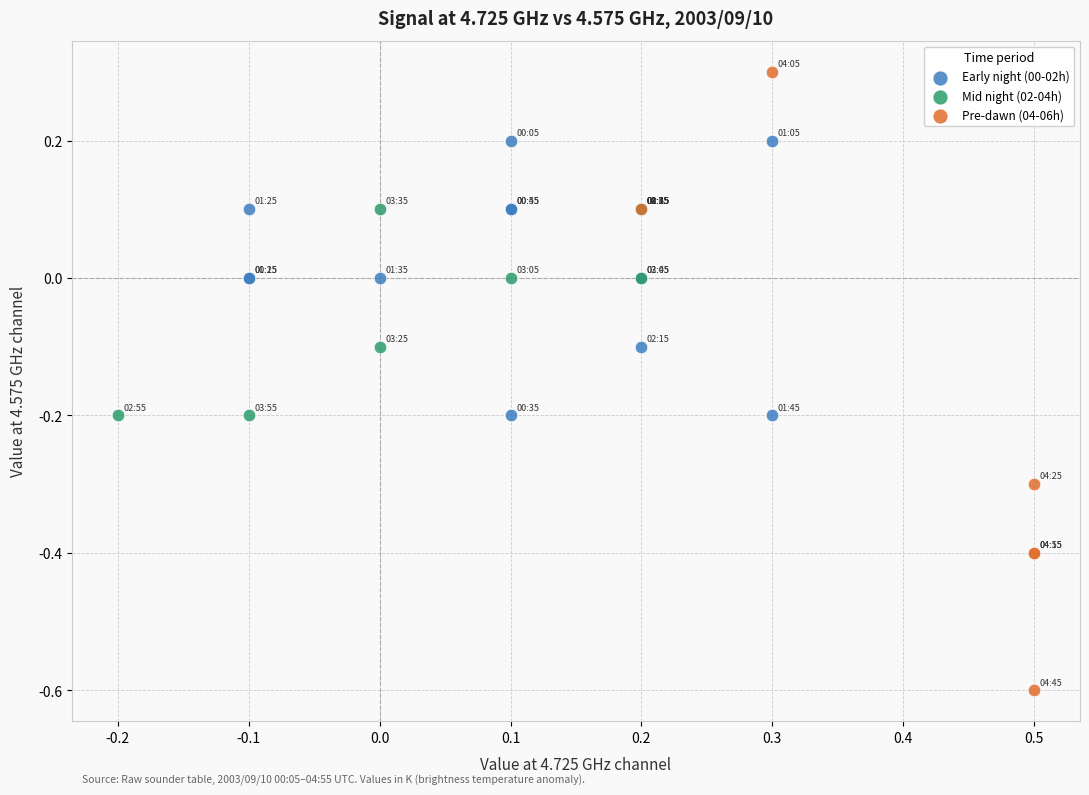

Which series reaches the maximum Y coordinate?

Pre-dawn (04-06h)